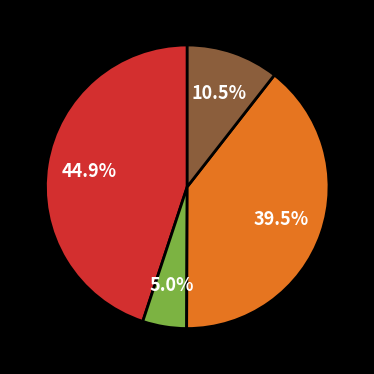

How many slices are in this pie chart?

4